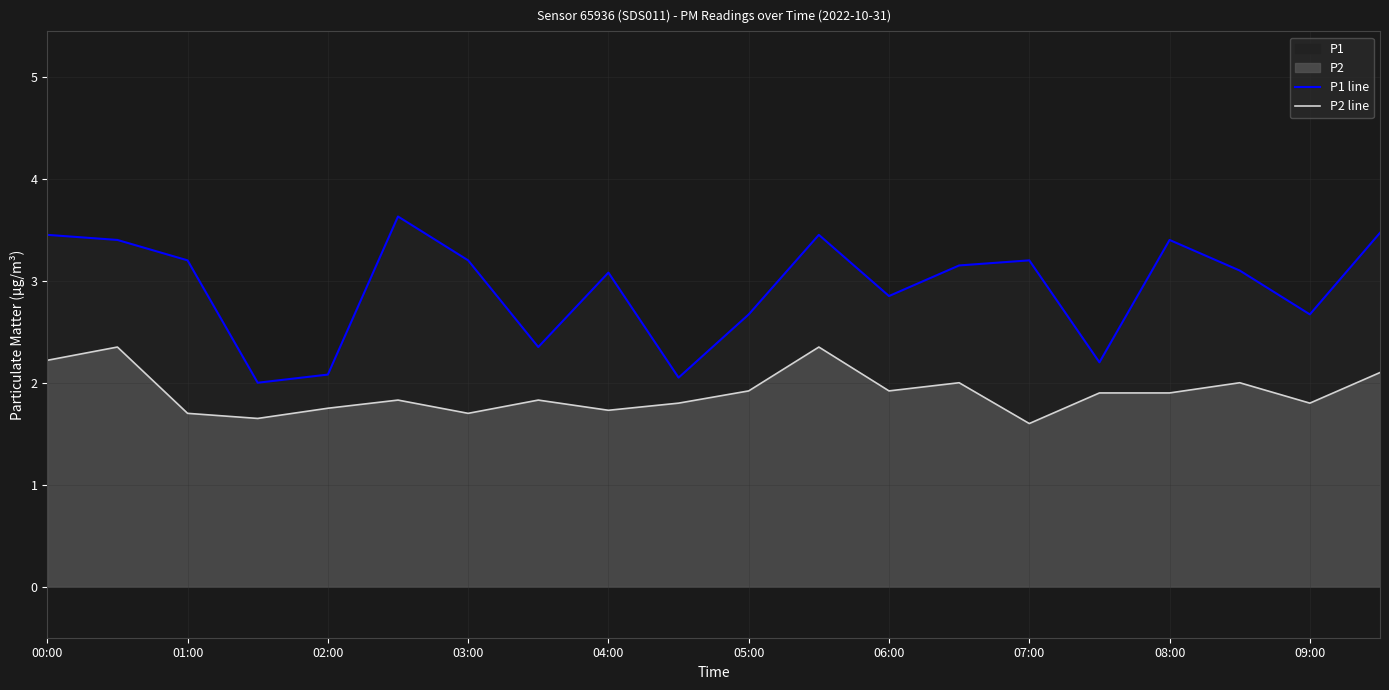

The P2 line series shows 0.6 at 08:00. True or false?

False